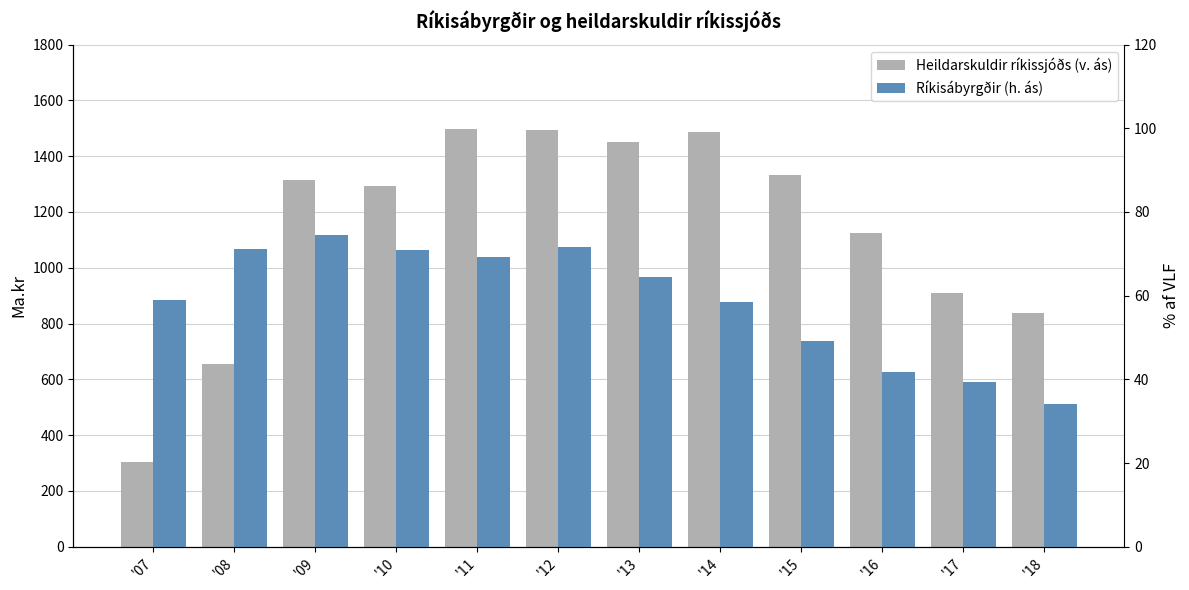

How many data points in Heildarskuldir ríkissjóðs (v. ás) are above 1312?

6